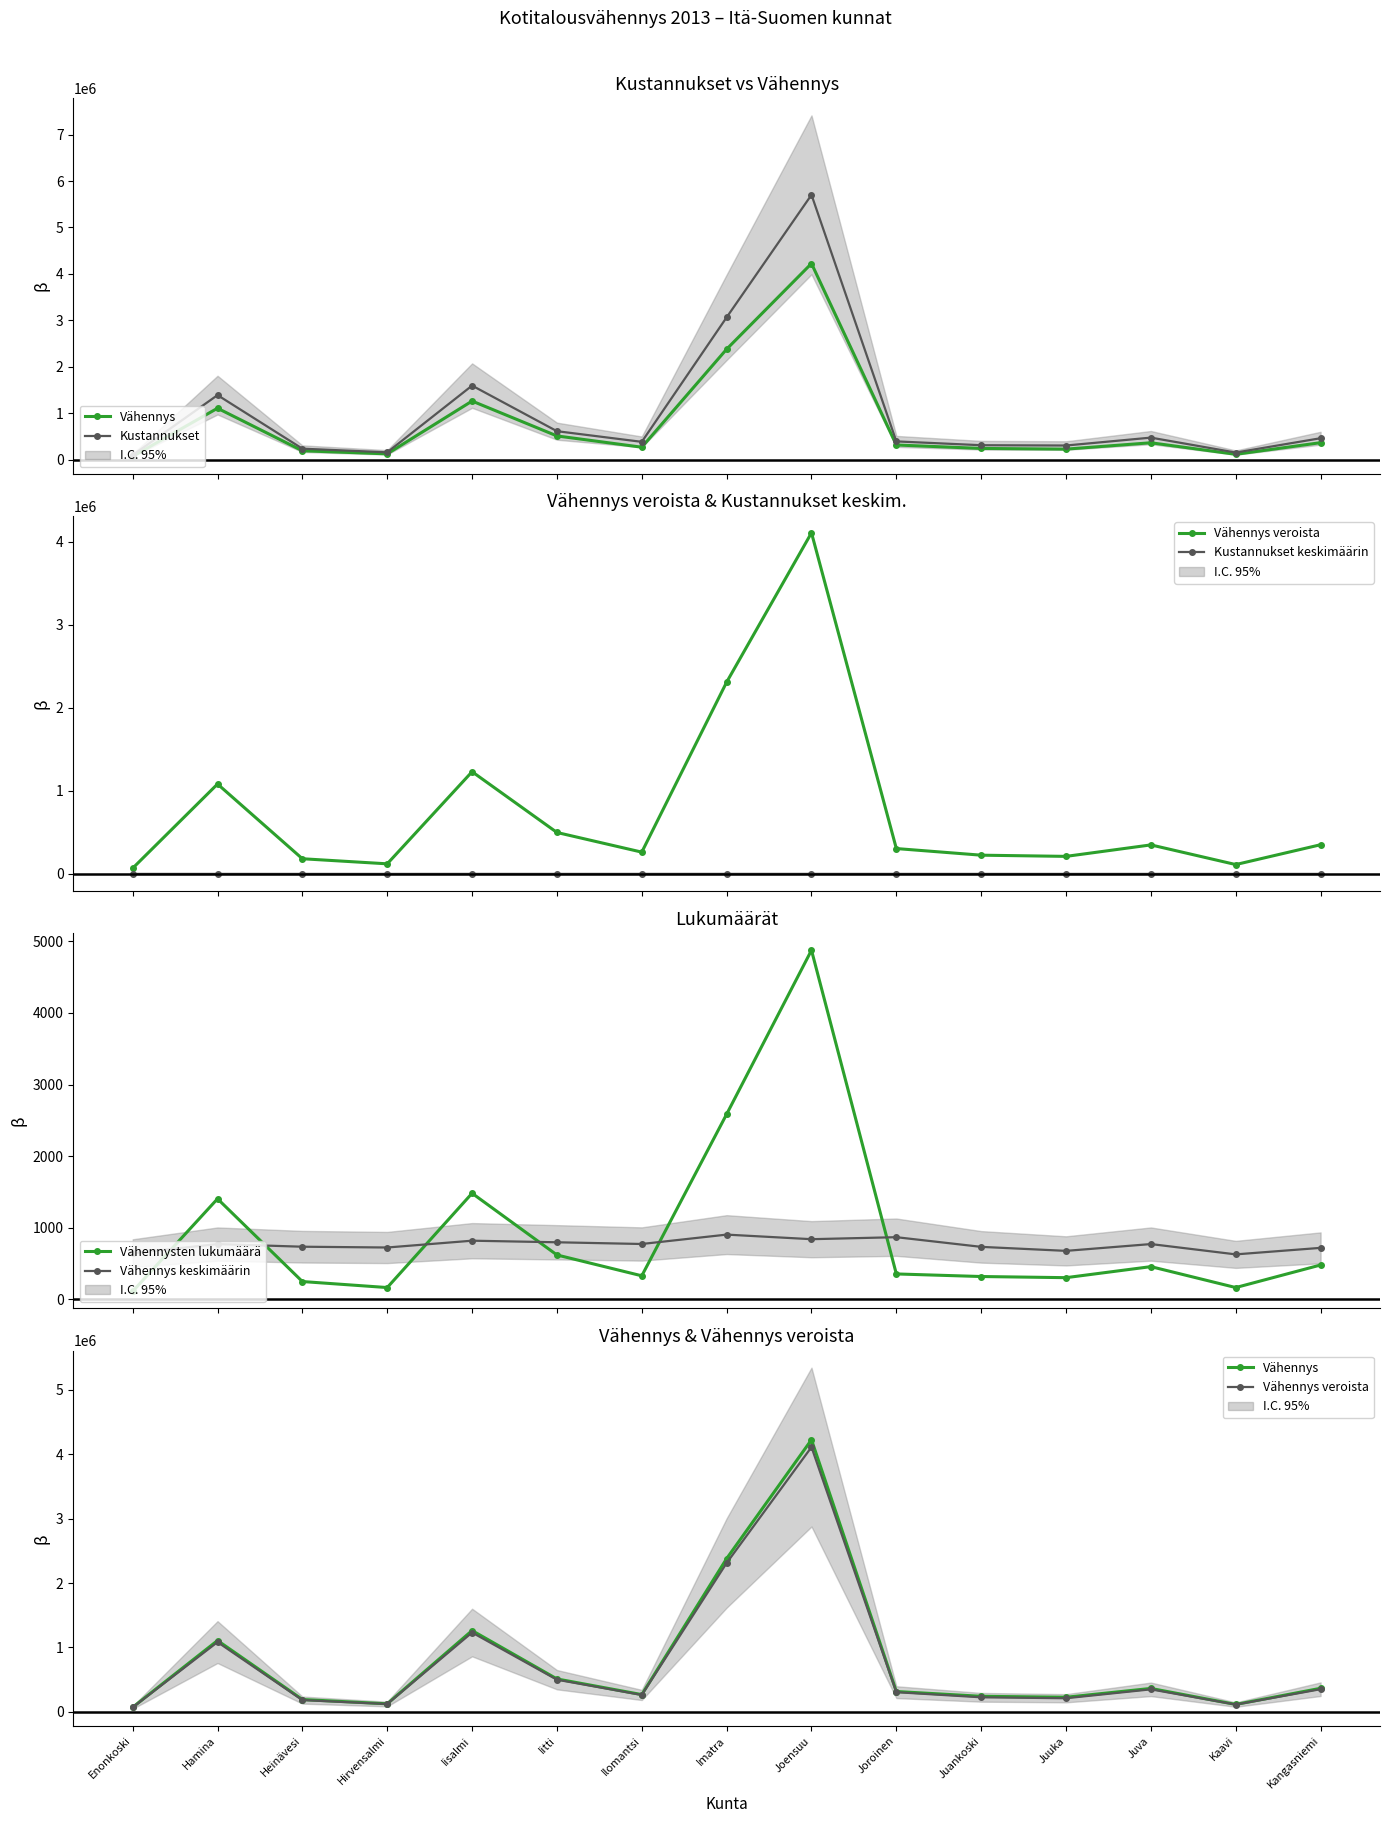

The value of Vähennysten lukumäärä at Kangasniemi is 481.0. True or false?

True